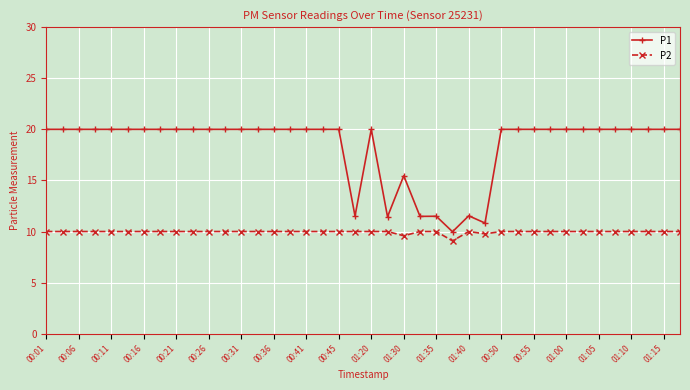

Which series has the largest total across all categories?

P1